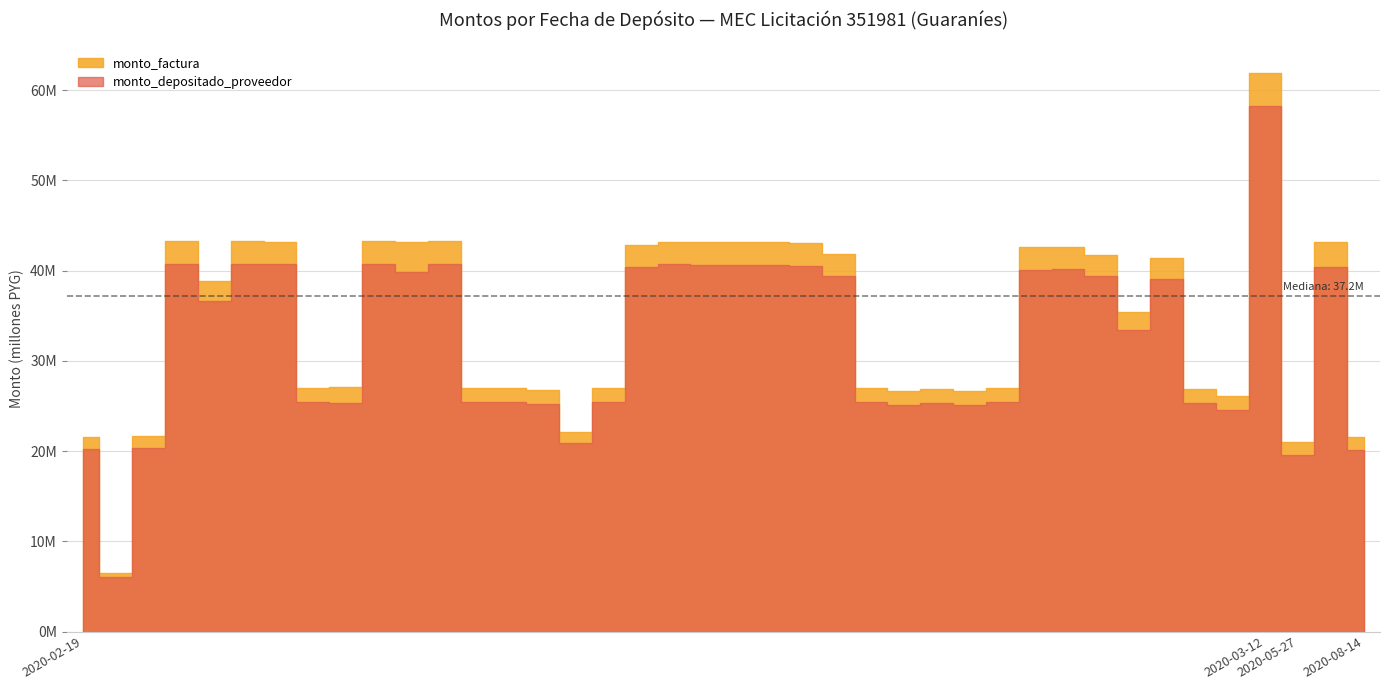

What are all the series names shown in the legend?

monto_factura, monto_depositado_proveedor